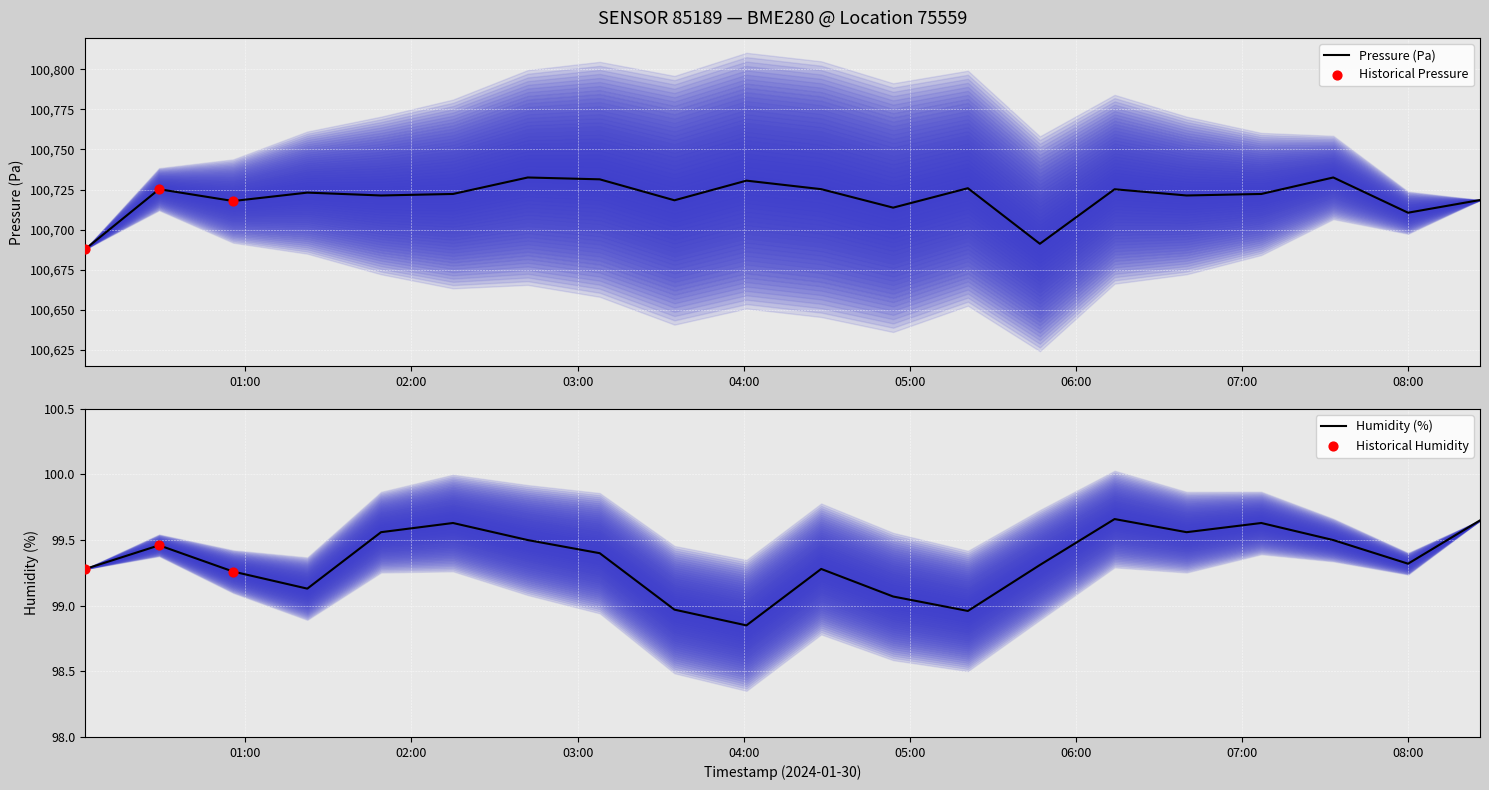

What is the lowest value of the Pressure (Pa) series?

100687.9